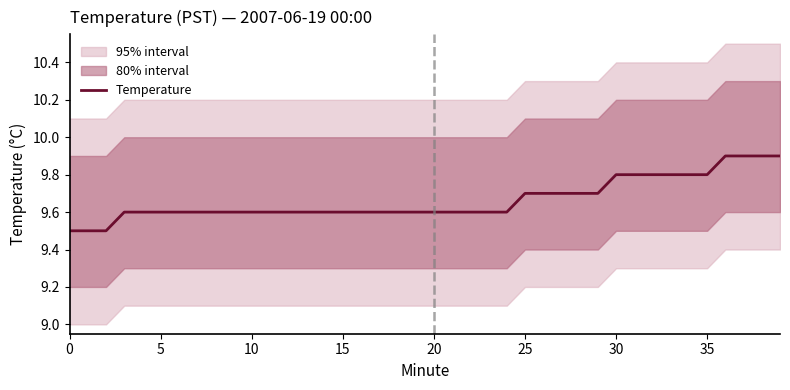

What is the change in value from 20 to 32?

+0.2